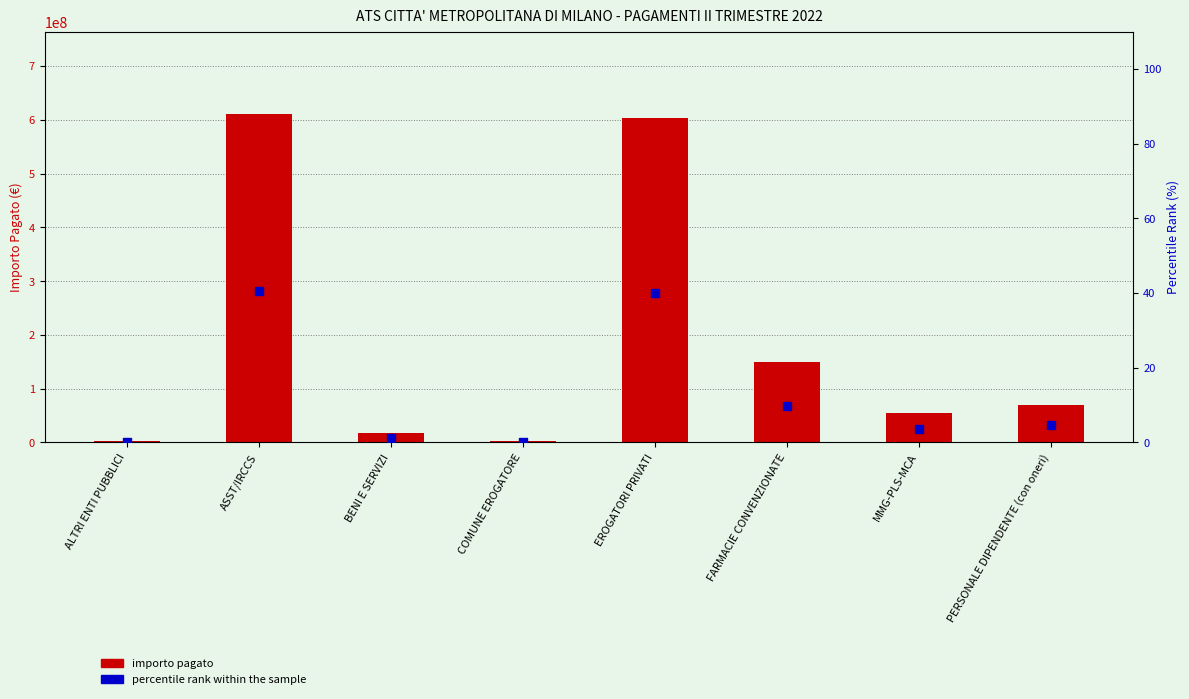

Is the value of IMPORTO PAGATO II TRIM 2022 at MMG-PLS-MCA greater than the value of percentile rank within the sample at FARMACIE CONVENZIONATE?

Yes